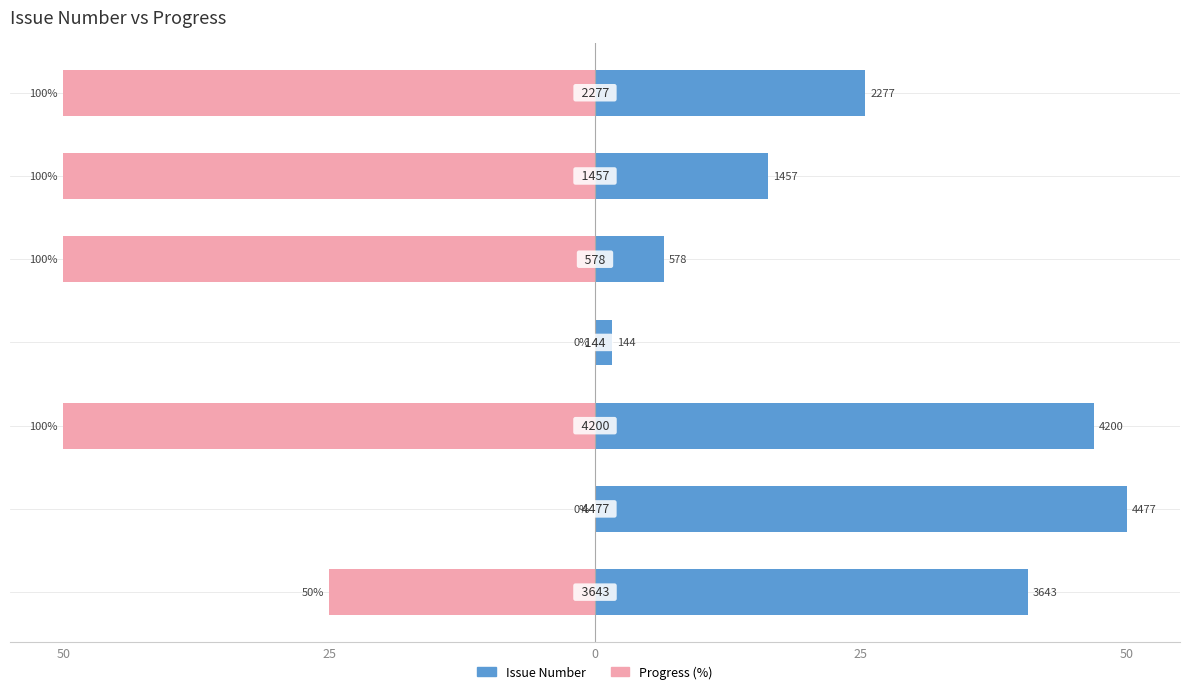

Which series has the largest total across all categories?

Issue Number